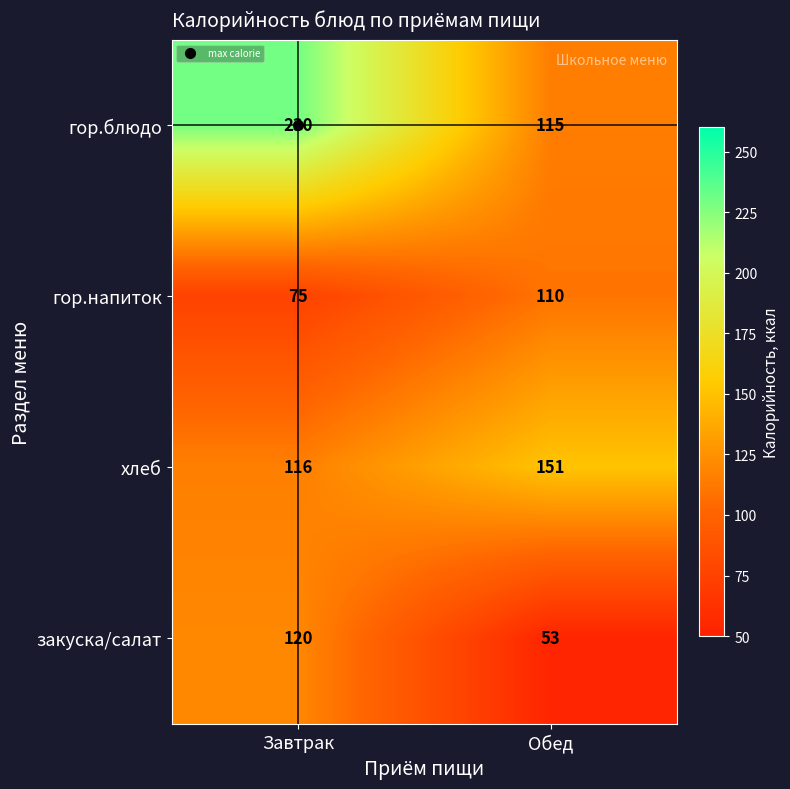

Which series has the largest total across all categories?

гор.блюдо